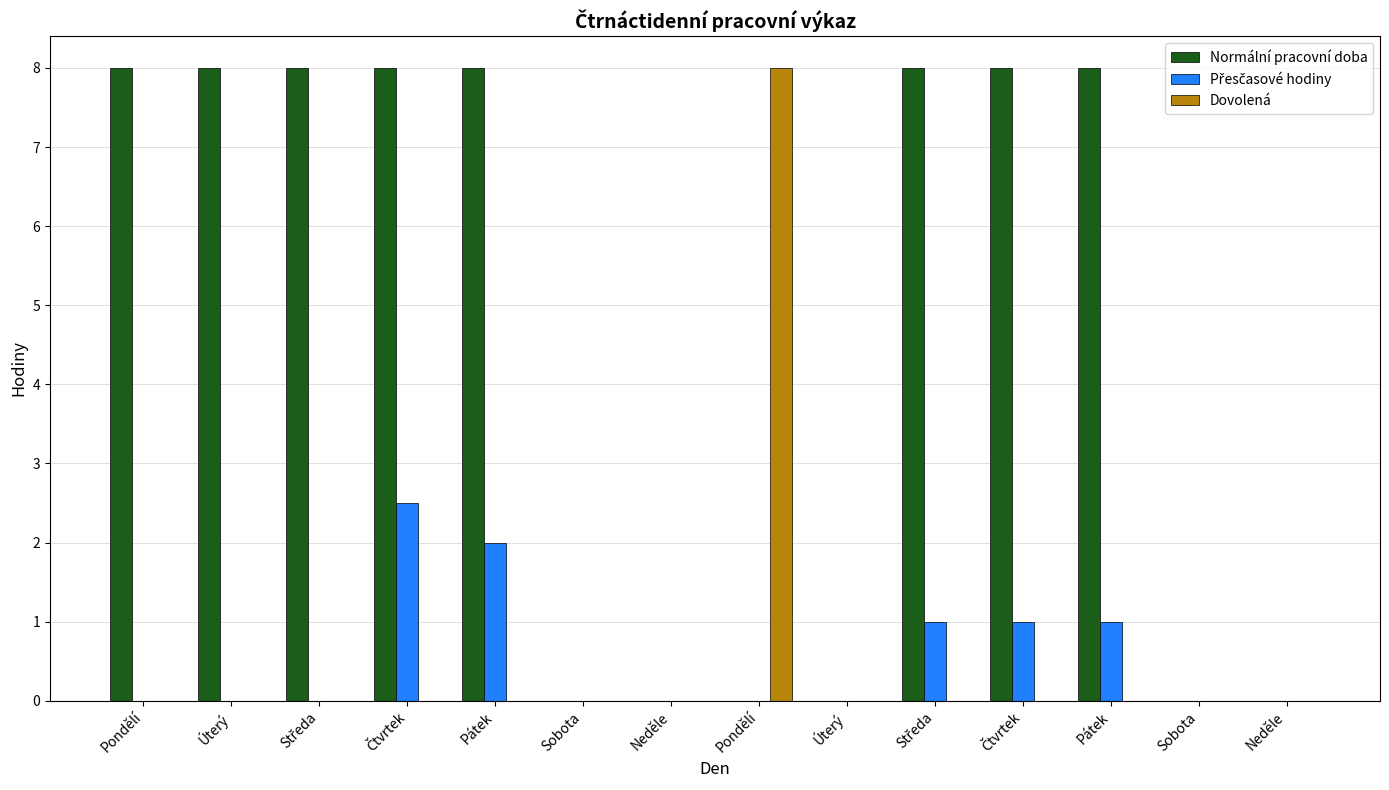

Does the chart contain stacked bars?

No